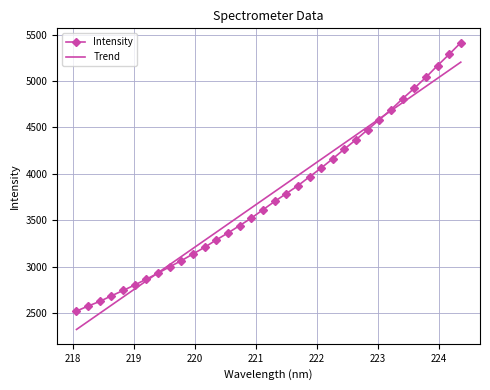

Rank the series by their maximum value, from lowest to highest.

Trend, Intensity